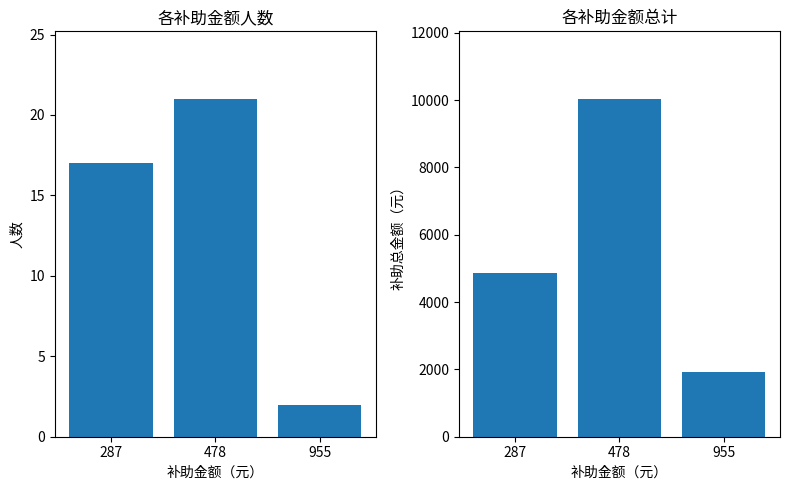

At which label does 补助总金额（元） first exceed 4879?

478